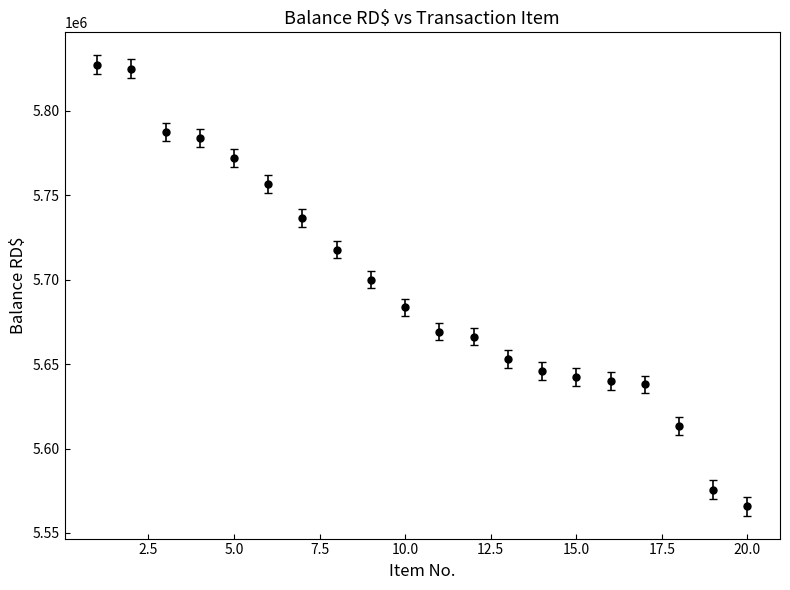

What is the average value?

5694957.6